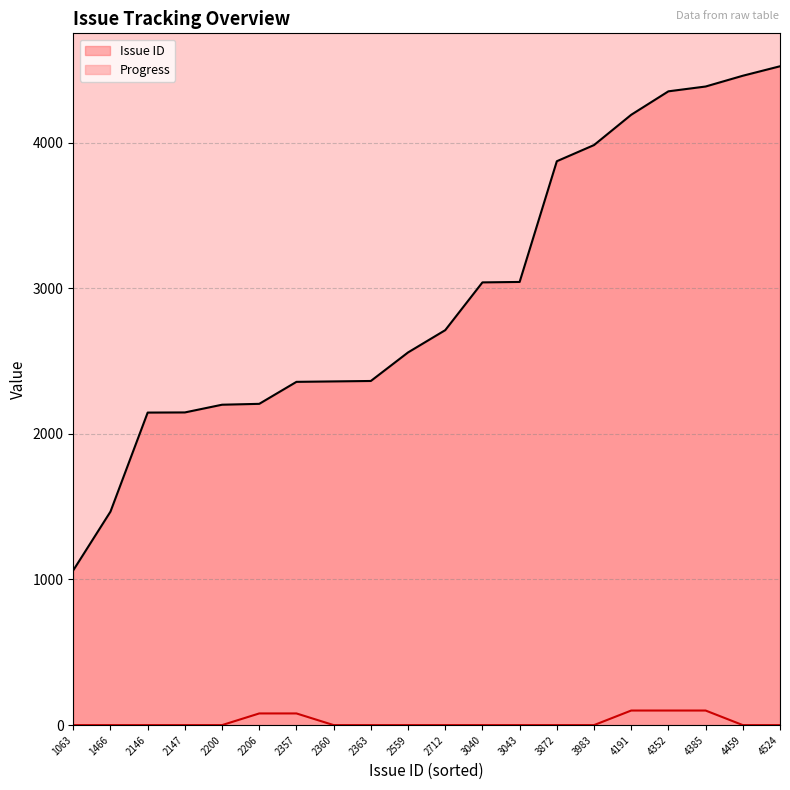

True or false: Issue ID and Progress cross at least once.

False